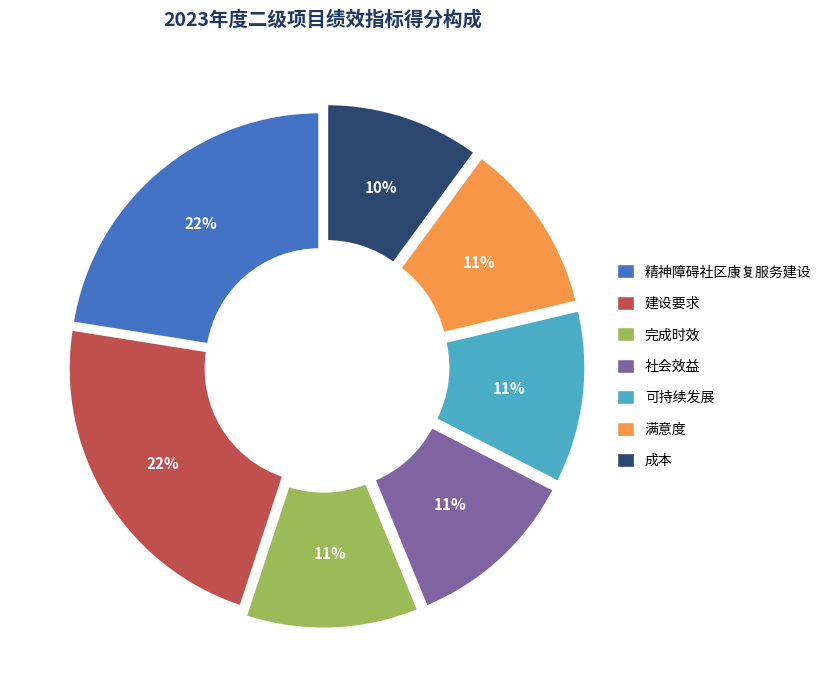

True or false: 建设要求 accounts for 12% of the total.

False